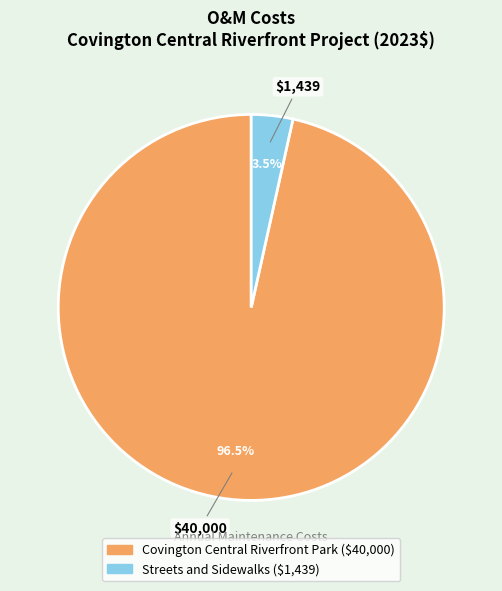

Does any single category account for the majority?

Yes